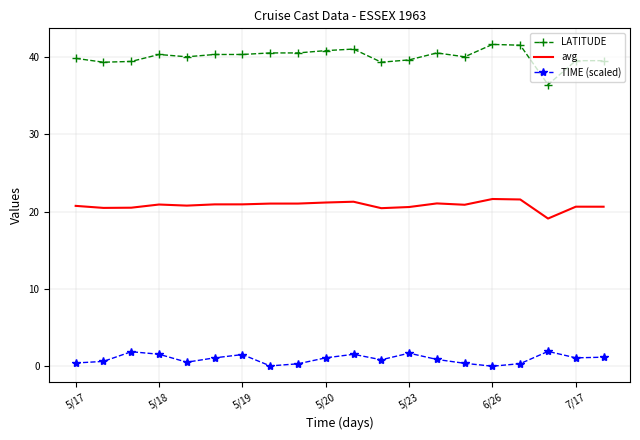

What is the maximum value for TIME (scaled)?

1.9